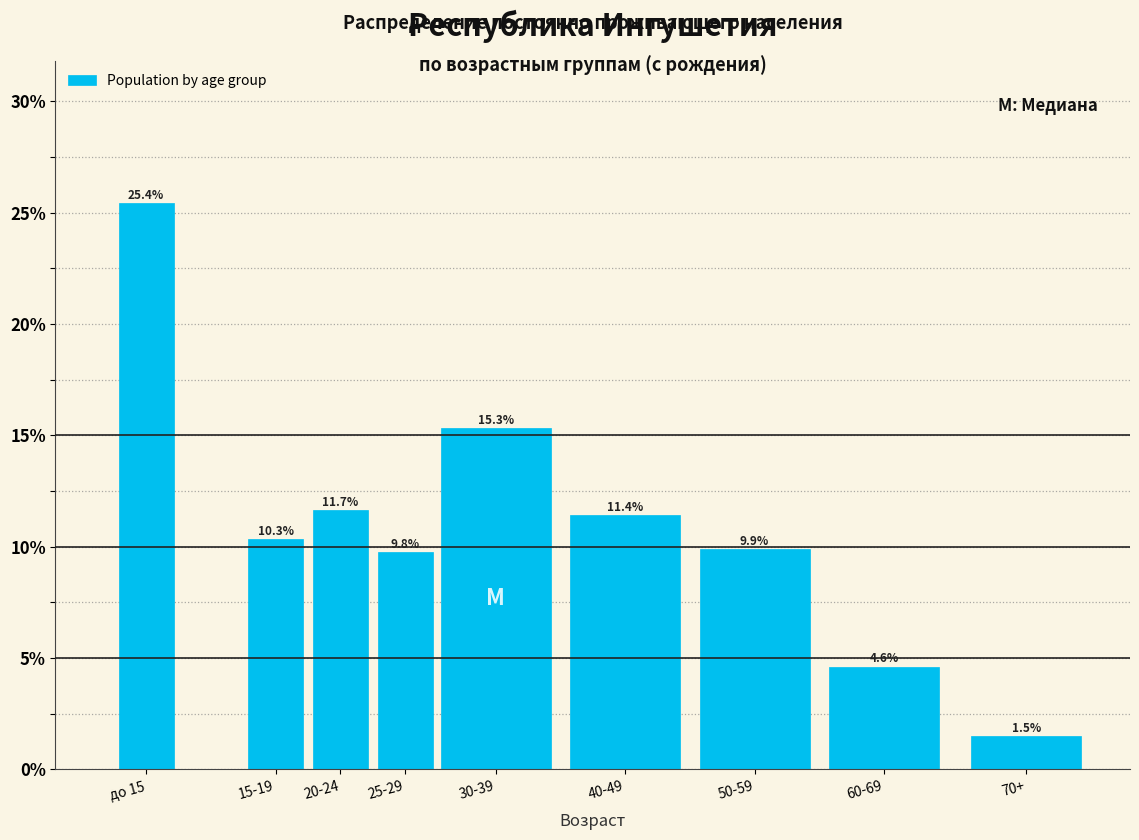

Reading left to right, extract all data points from this chart.

до 15=25.4	15-19=10.3	20-24=11.7	25-29=9.8	30-39=15.3	40-49=11.4	50-59=9.9	60-69=4.6	70+=1.5